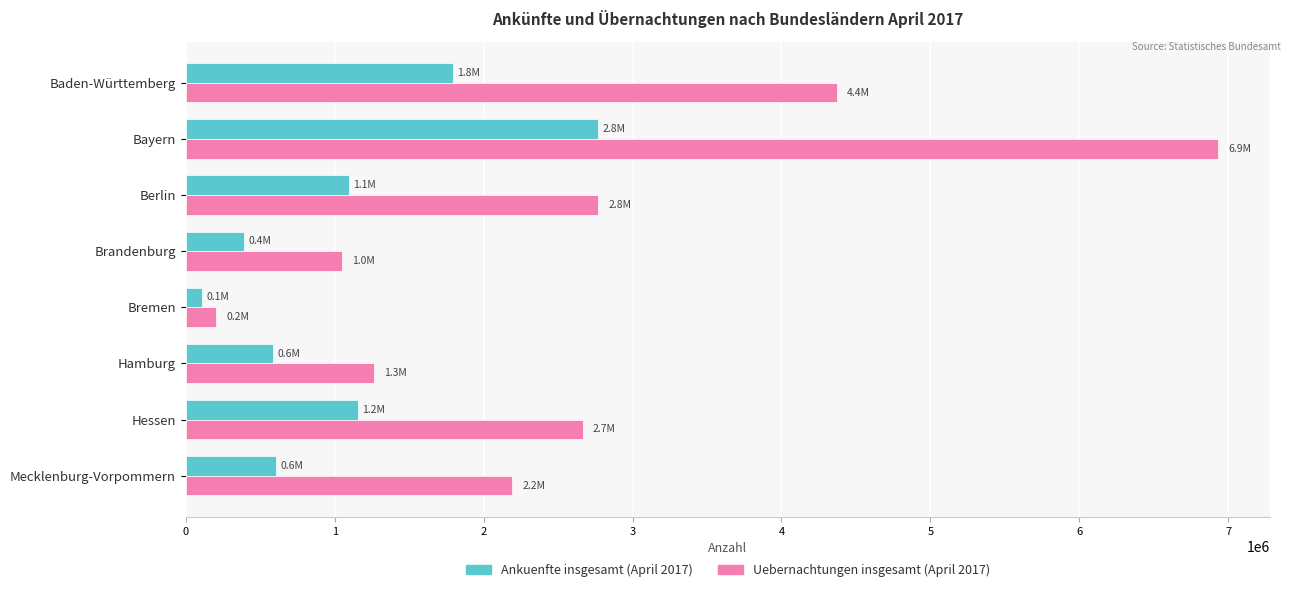

Which category has the lowest value across all series?

Bremen